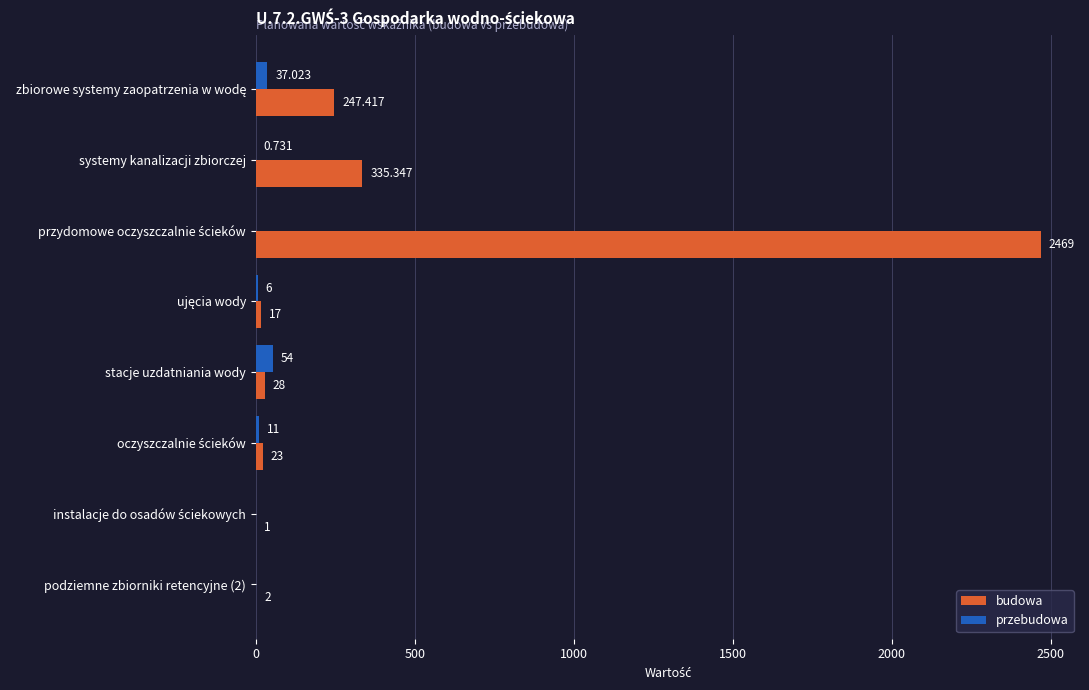

Which category has the highest value in the przebudowa series?

stacje uzdatniania wody